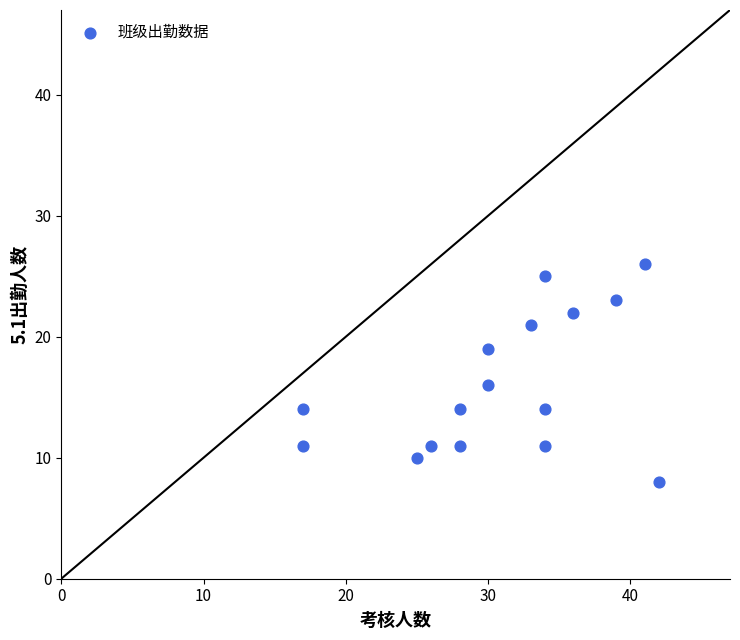

What Y value in the scatter plot is closest to 17?

16